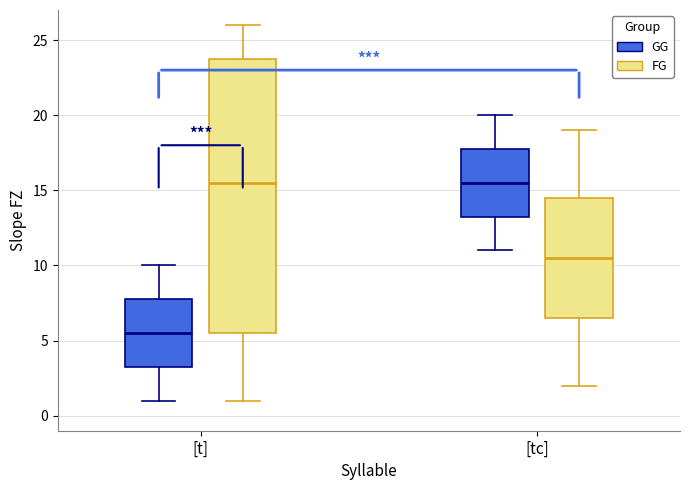

Where is the upper edge of the box for [tc] (GG) on the y-axis? The values are not printed on the chart, so give them approximately, as read against the axis.

18.0